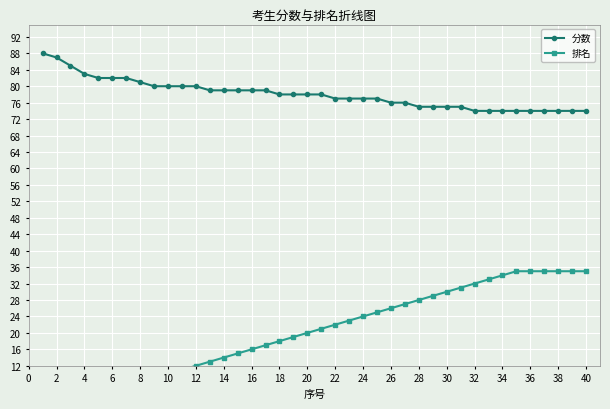

Which series has the widest spread of values?

排名